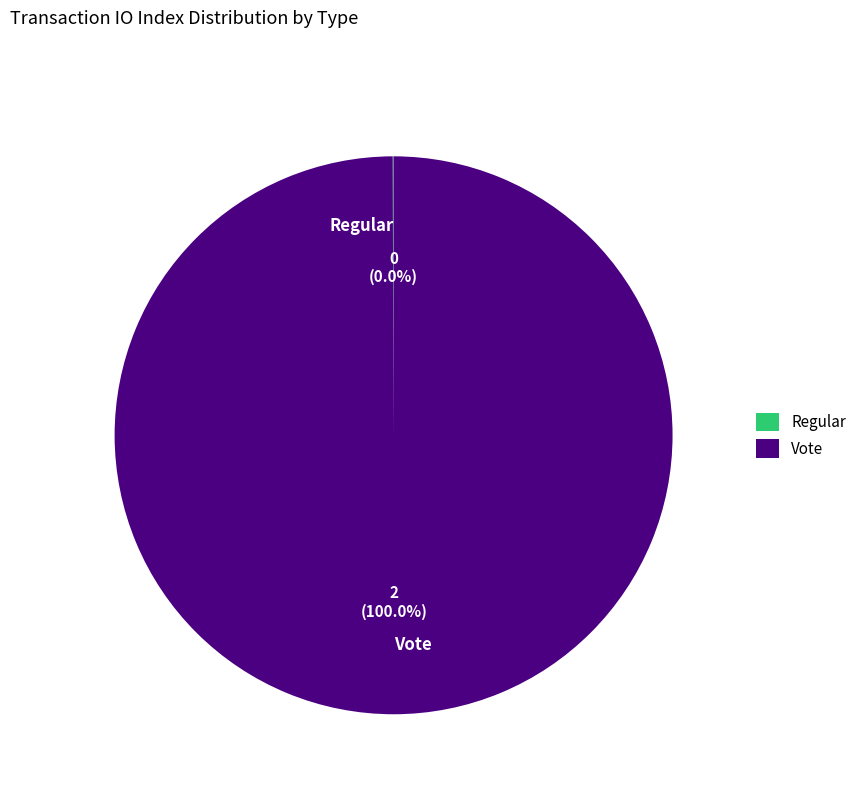

Which category has the biggest portion of the pie?

Vote